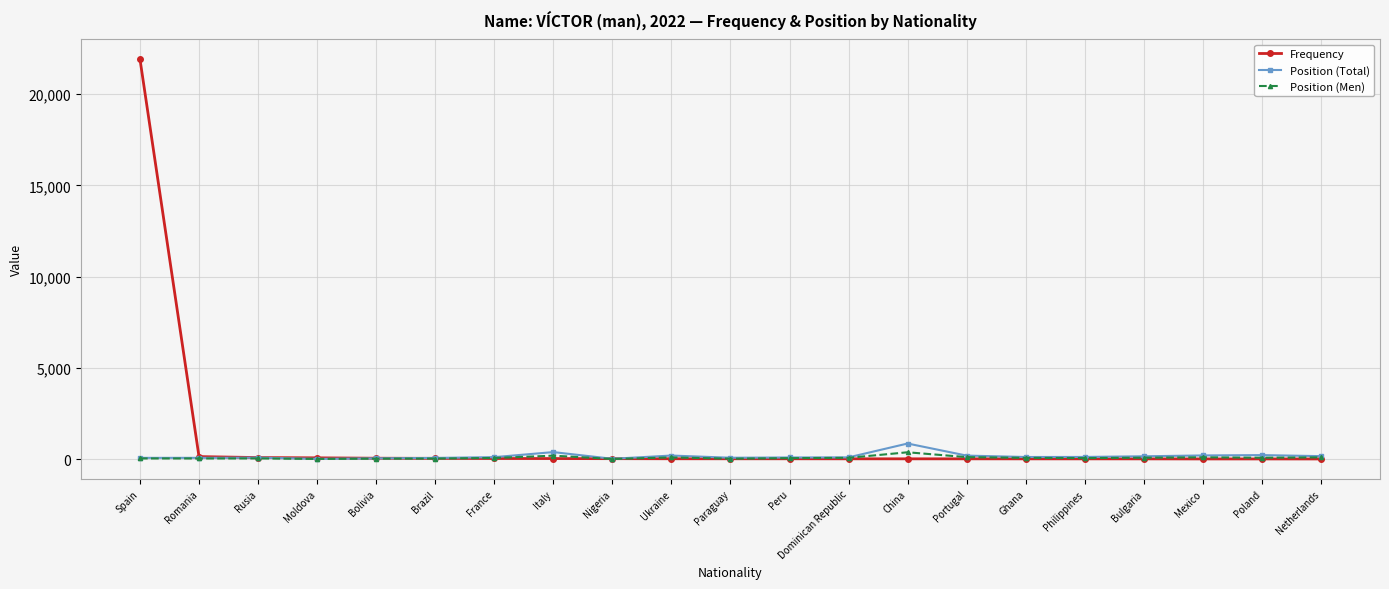

How many lines are shown in the chart?

3